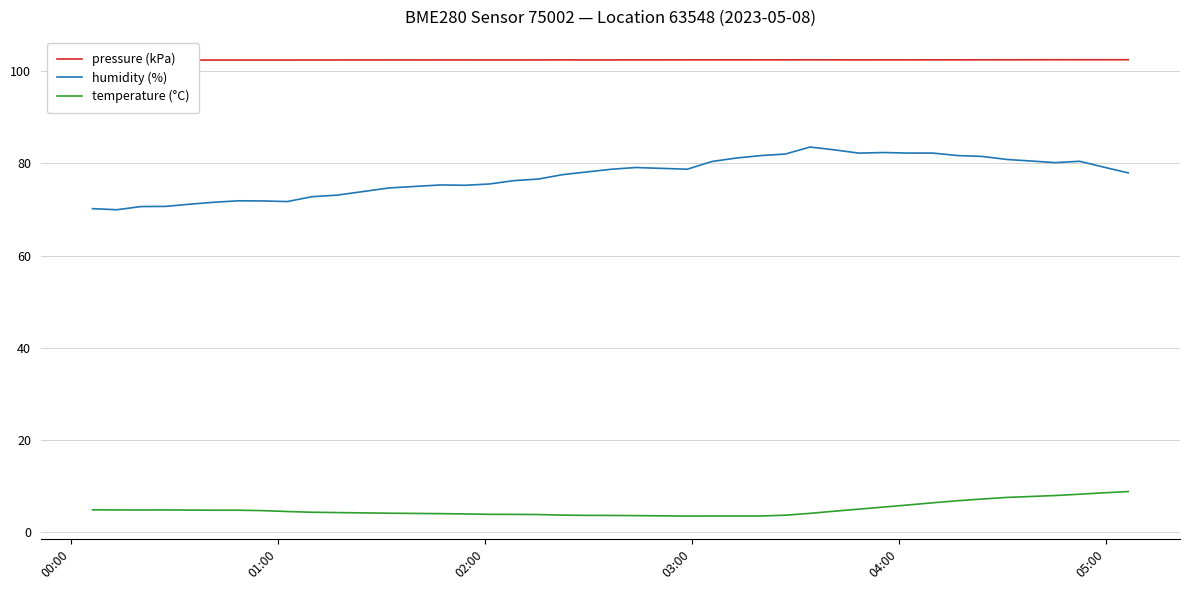

What is the smallest value displayed?

3.5